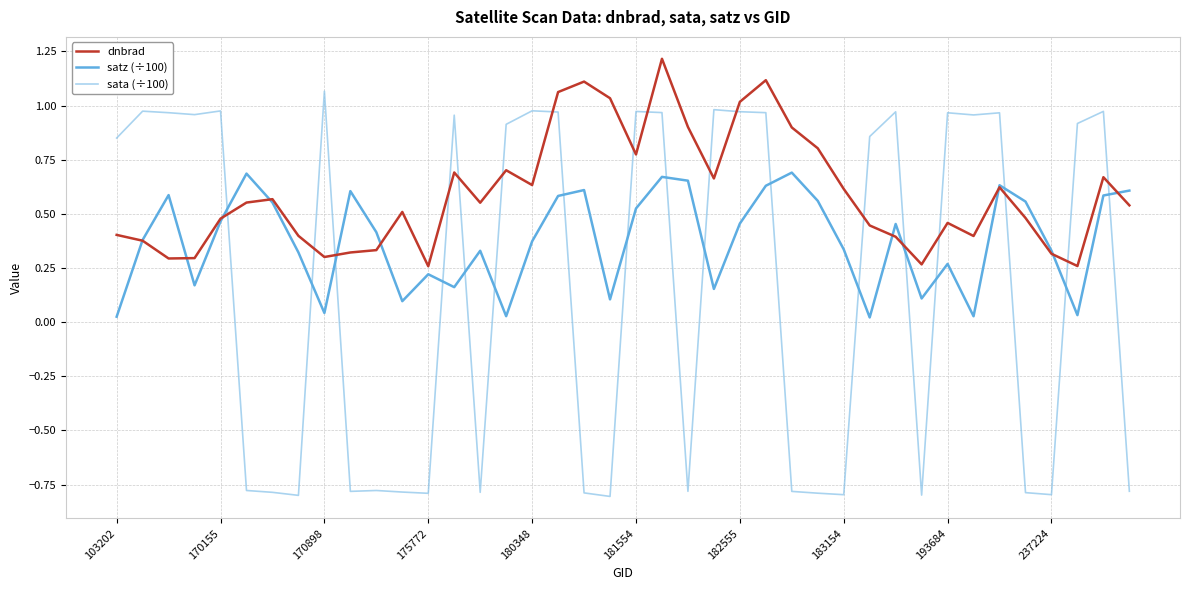

Which series has the largest total across all categories?

dnbrad